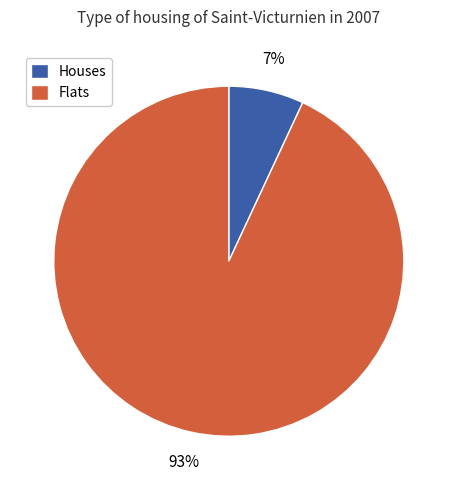

What is the largest slice in the pie chart?

Flats